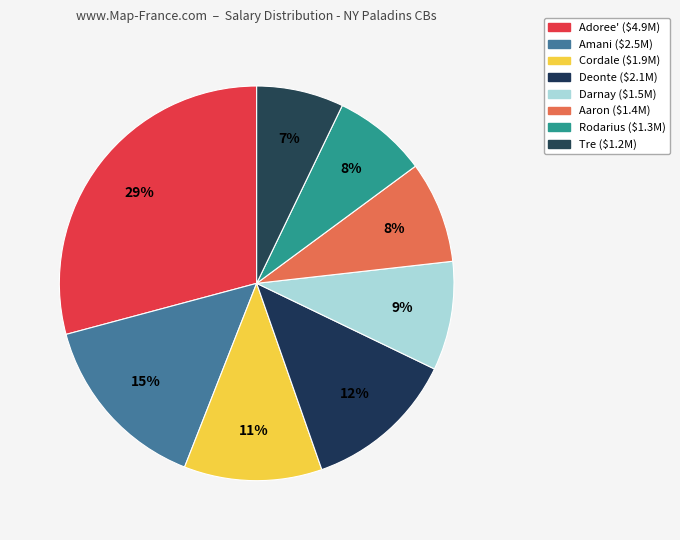

What is the total percentage of Amani and Darnay?

23.8%